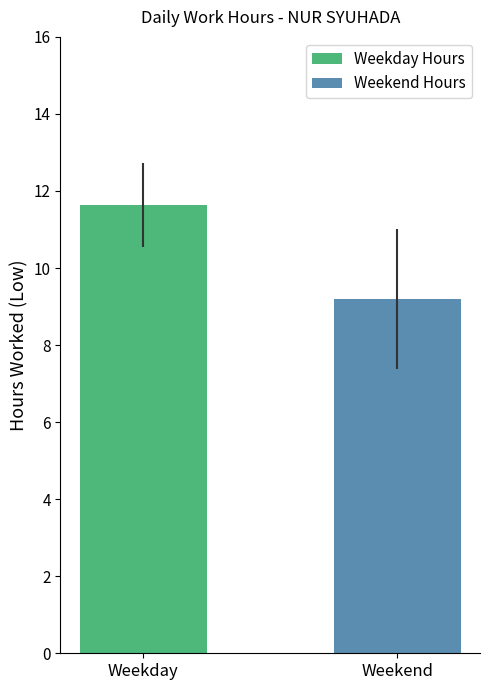

What is the greatest value displayed?

11.6